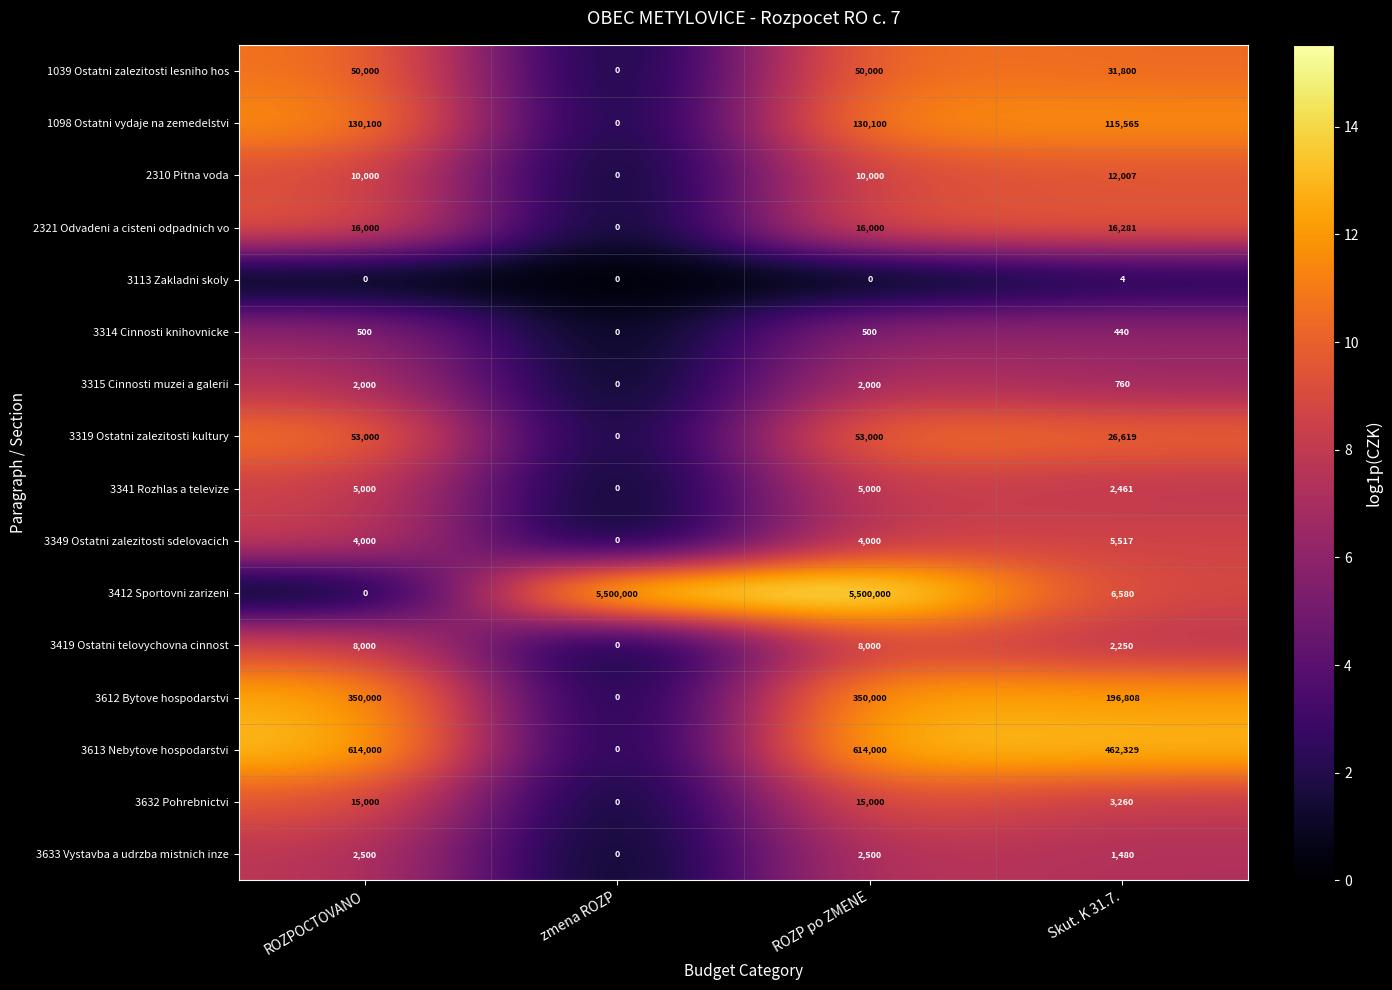

How many data points does each series have?

4